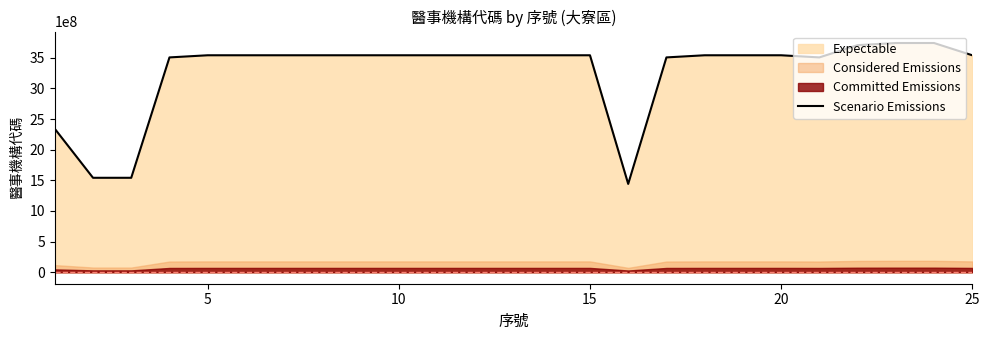

What is the difference between the second highest and second lowest values?

2200000129